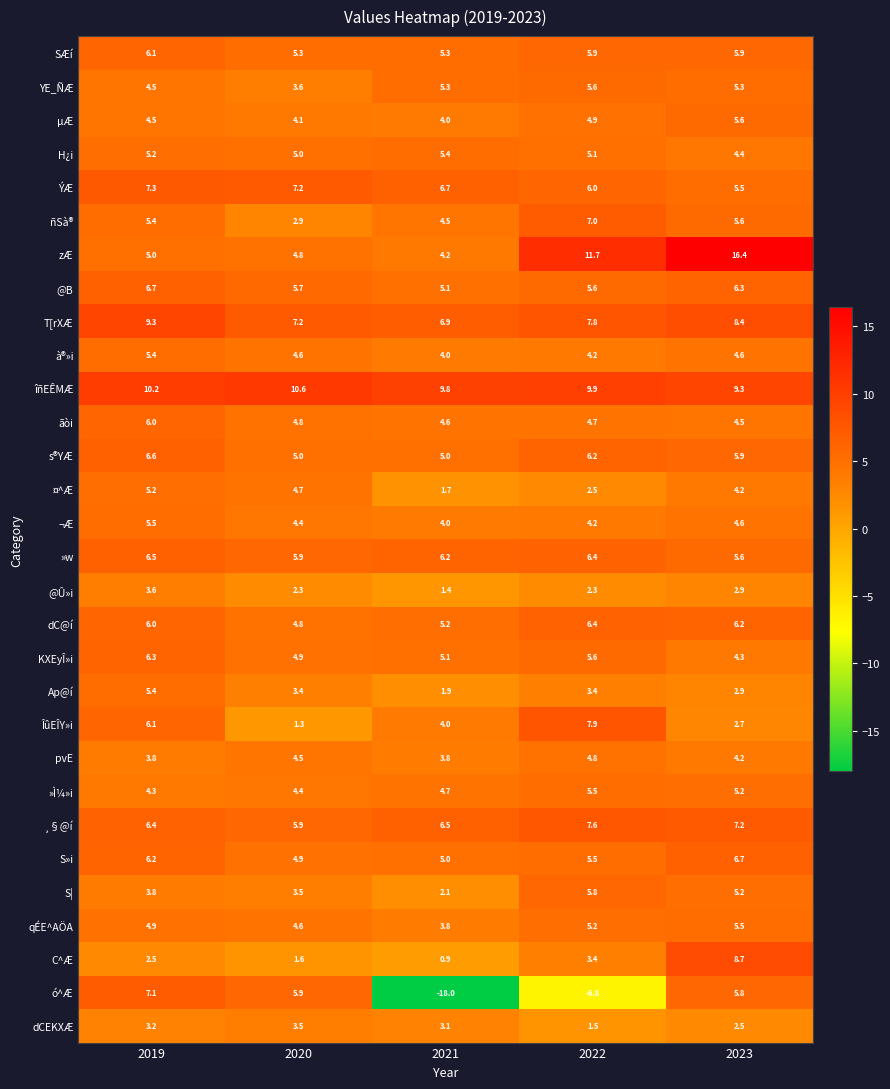

Count the number of categories in the chart.

5